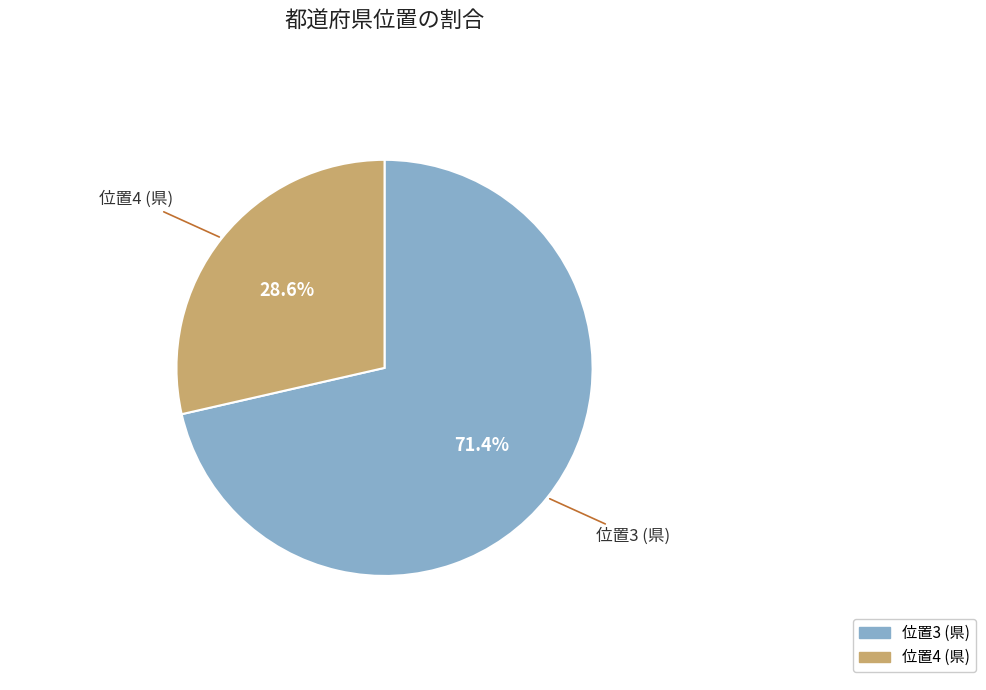

Rank the categories by value from highest to lowest.

位置3 (県), 位置4 (県)